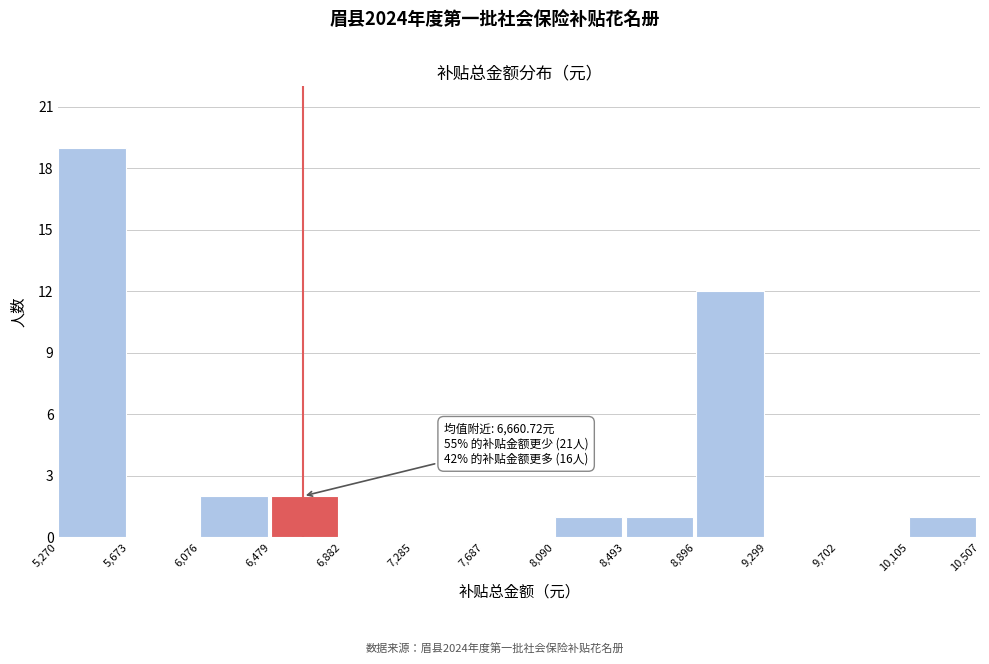

Which range on the x-axis has the tallest bar?

5,270 to 5,673